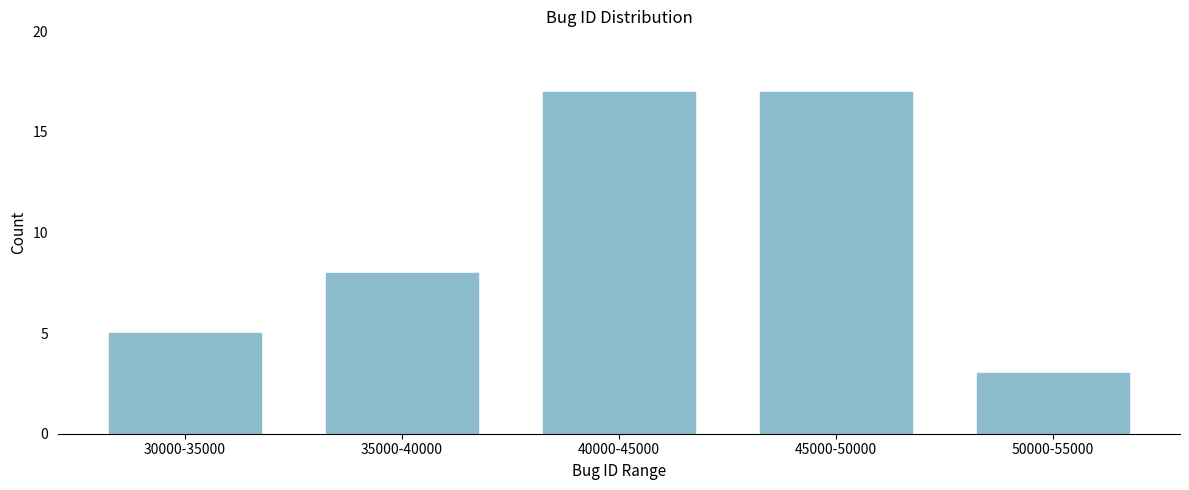

Reading left to right, what are all the values shown in this chart?

30000-35000=5	35000-40000=8	40000-45000=17	45000-50000=17	50000-55000=3